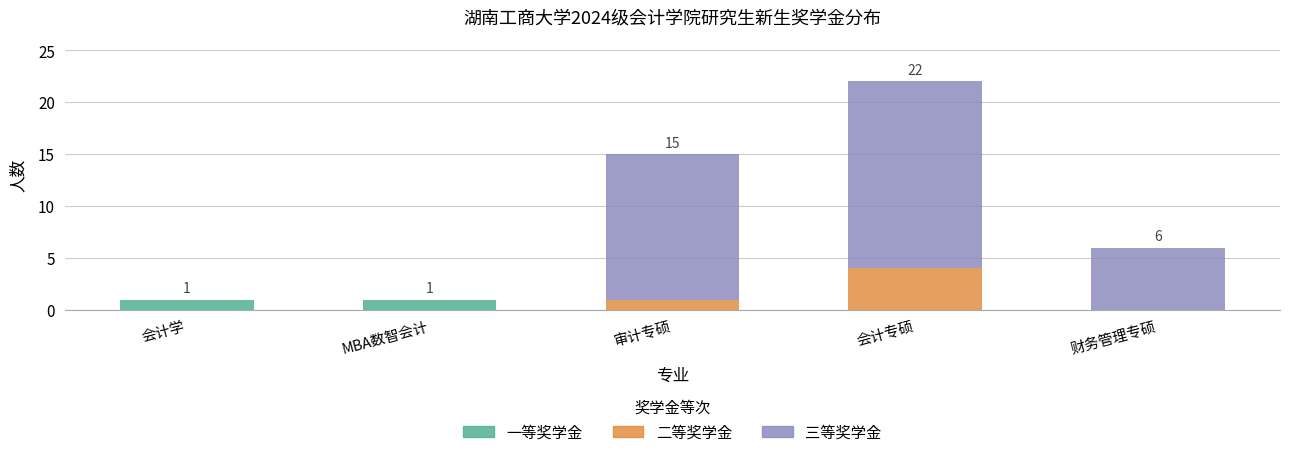

Is it true that 一等奖学金 equals 0 at 财务管理专硕?

True